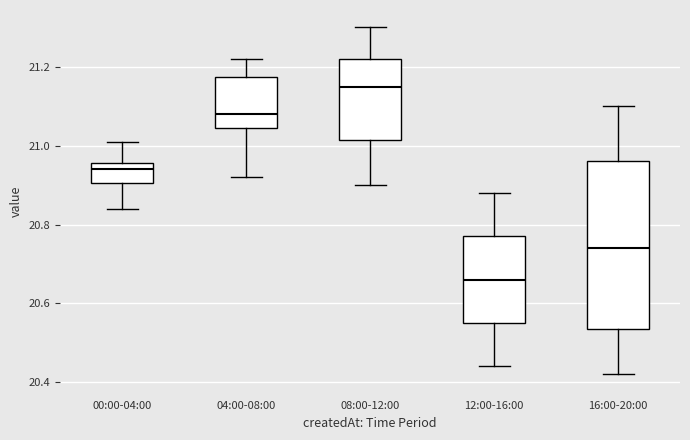

Reading left to right, transcribe this box plot: for each box, give where its median line is, the range the box spans, and where its two whiskers end, as read against the y-axis. The values are not printed on the chart, so give them approximately, as read against the axis.

00:00-04:00: median 20.94, box 20.90 to 20.96, whiskers 20.84 to 21.02
04:00-08:00: median 21.08, box 21.04 to 21.18, whiskers 20.92 to 21.22
08:00-12:00: median 21.16, box 21.02 to 21.22, whiskers 20.90 to 21.30
12:00-16:00: median 20.66, box 20.56 to 20.78, whiskers 20.44 to 20.88
16:00-20:00: median 20.74, box 20.54 to 20.96, whiskers 20.42 to 21.10